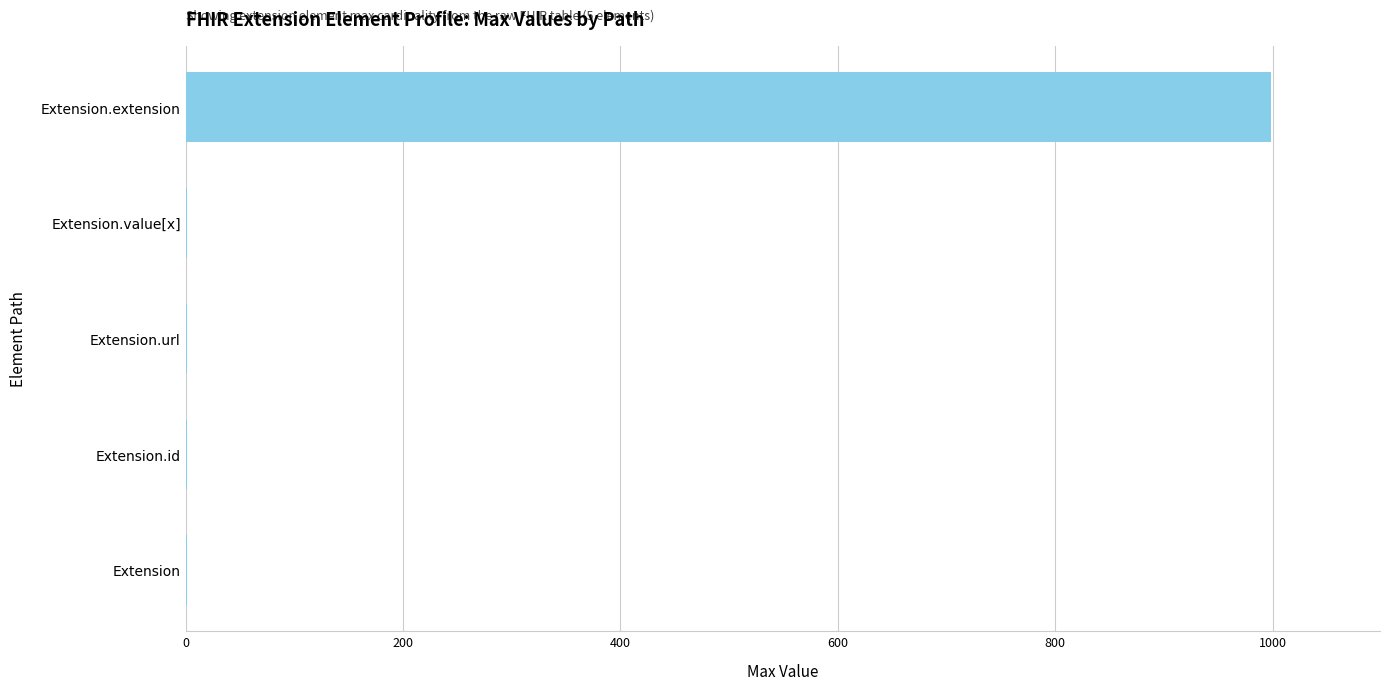

Which category has the highest value across all series?

Extension.extension